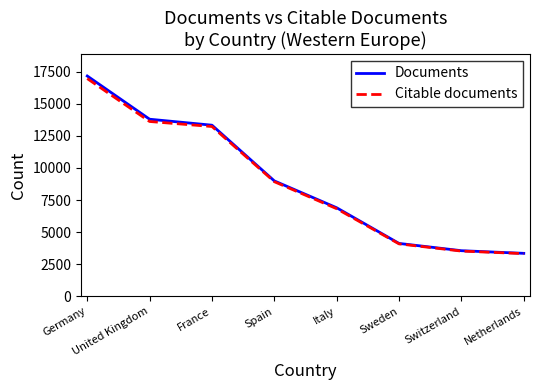

The Documents series shows 13797 at United Kingdom. True or false?

True